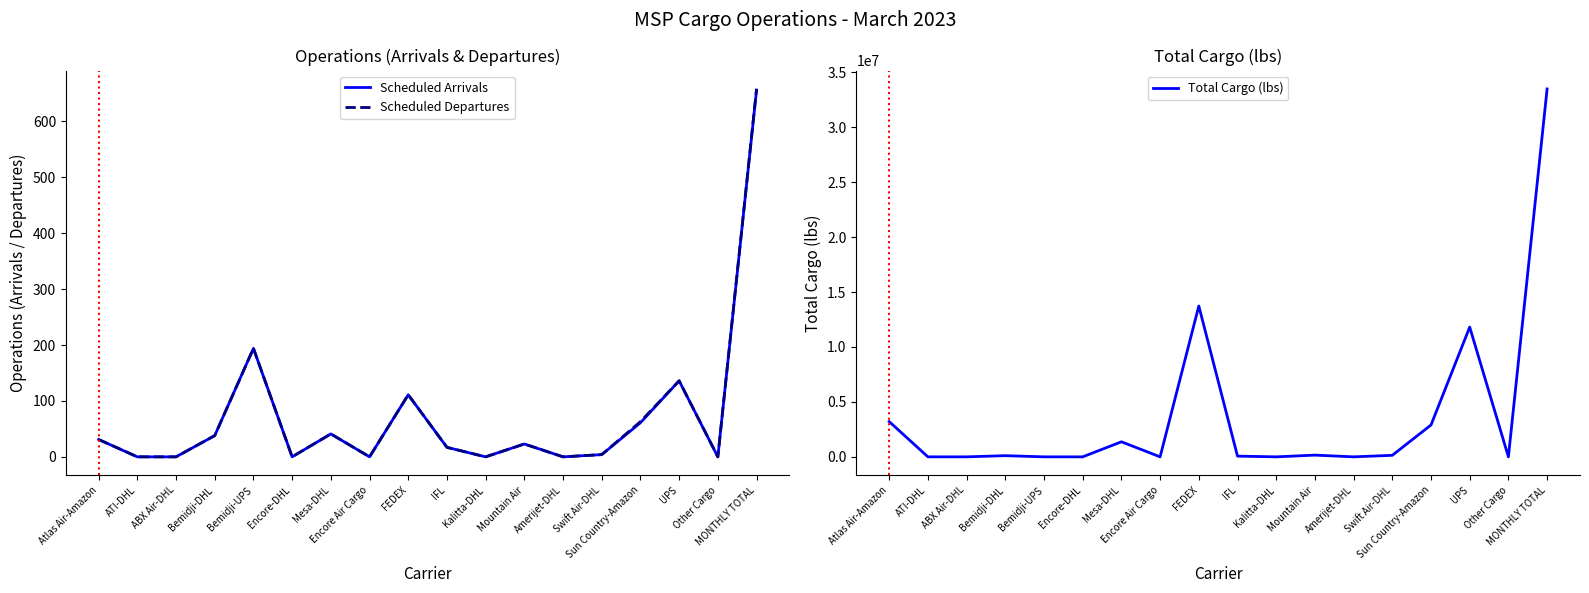

True or false: Total Cargo (lbs) and Scheduled Arrivals cross at least once.

True